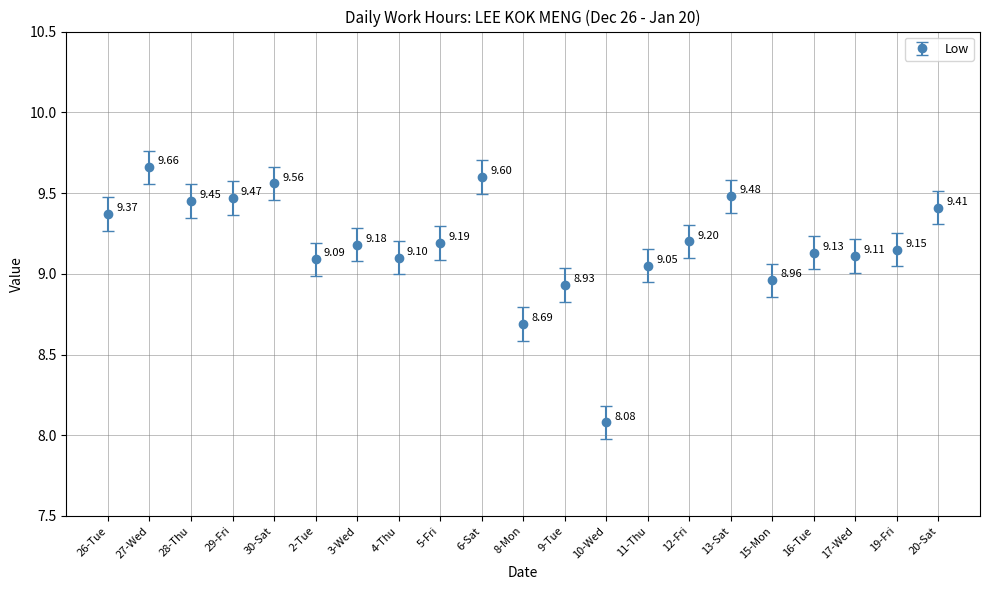

What is the difference between the maximum and minimum values?

1.6